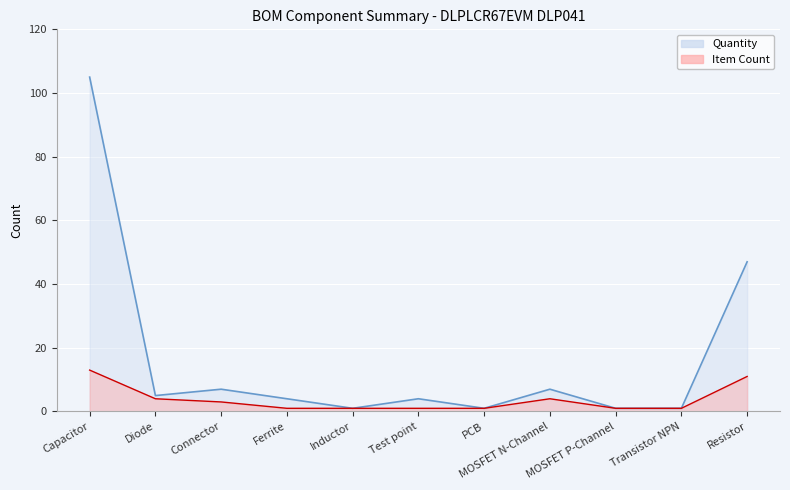

What are all the series names shown in the legend?

Quantity, Item Count